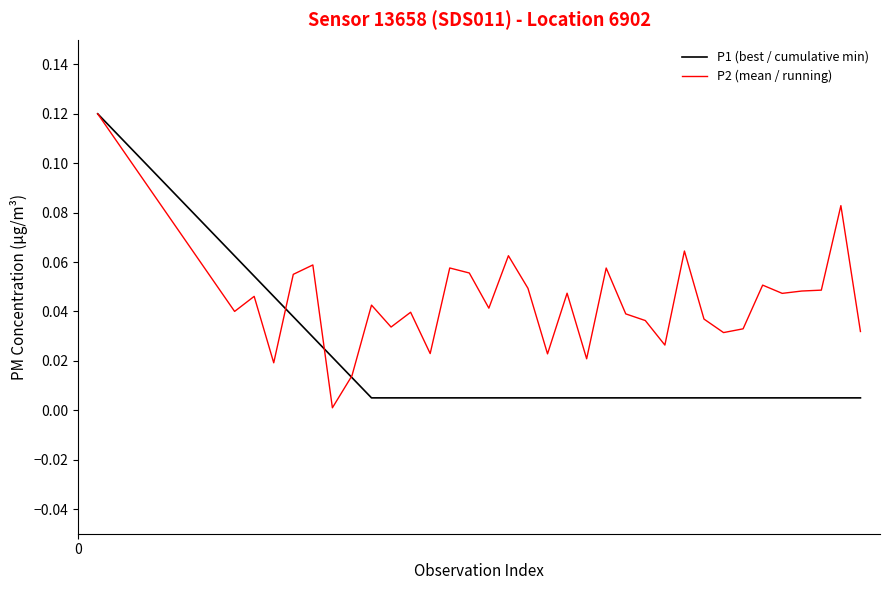

Which series has the largest total across all categories?

P2 (mean / running)